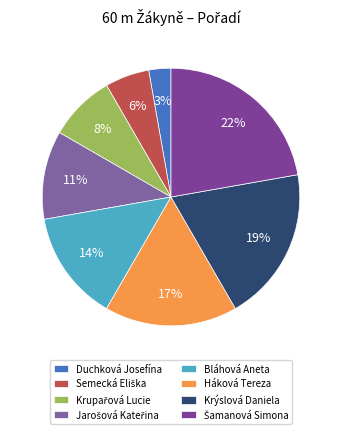

What percentage is the Šamanová Simona slice, to the nearest percent?

22%